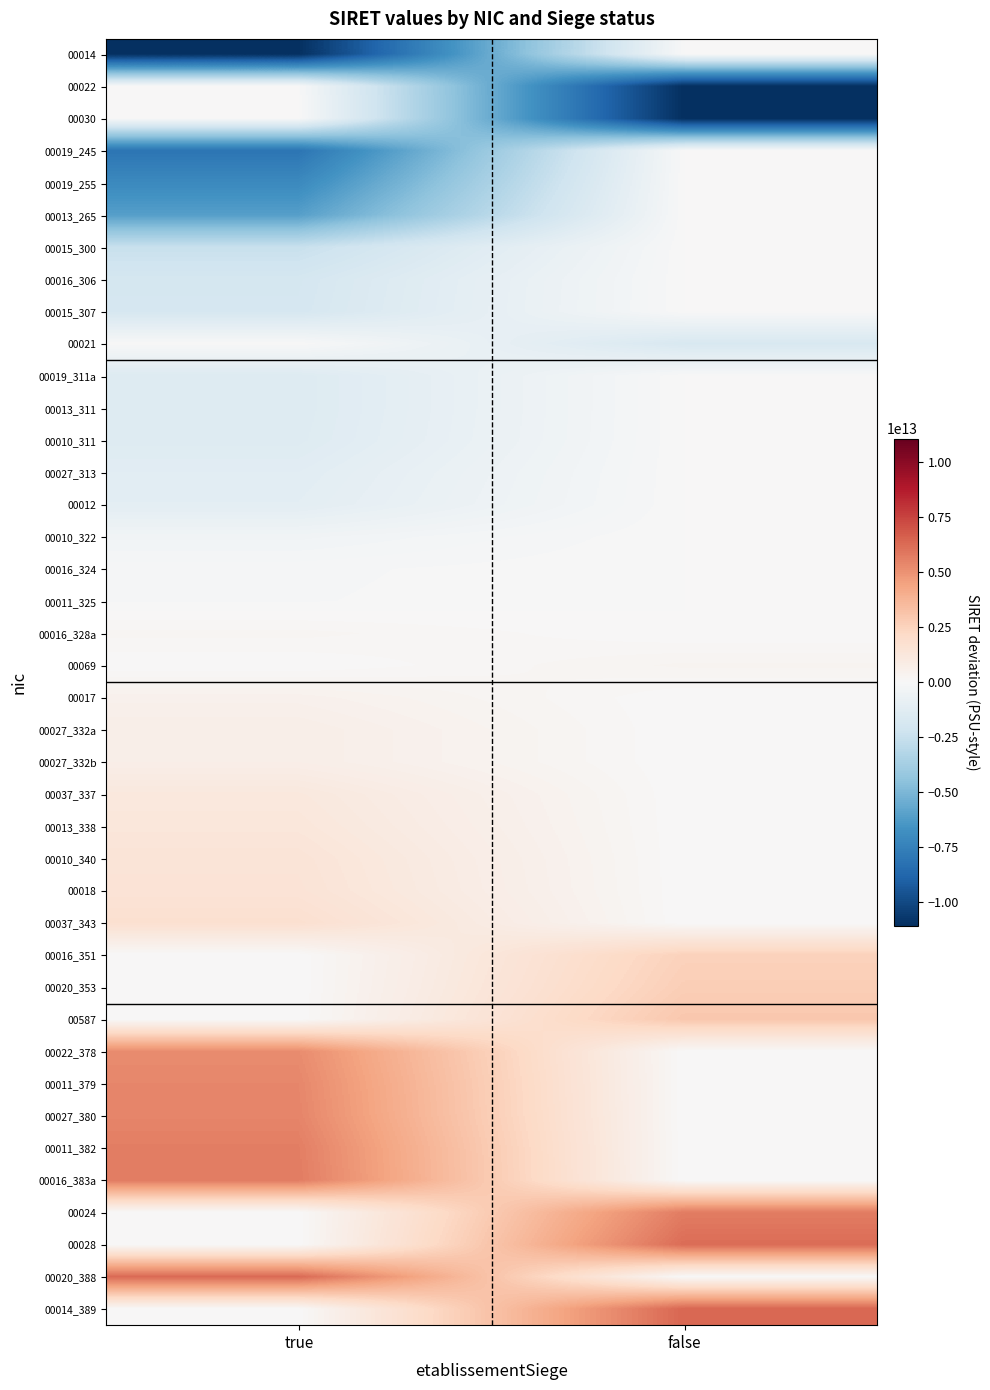

How many distinct data groups are displayed?

40